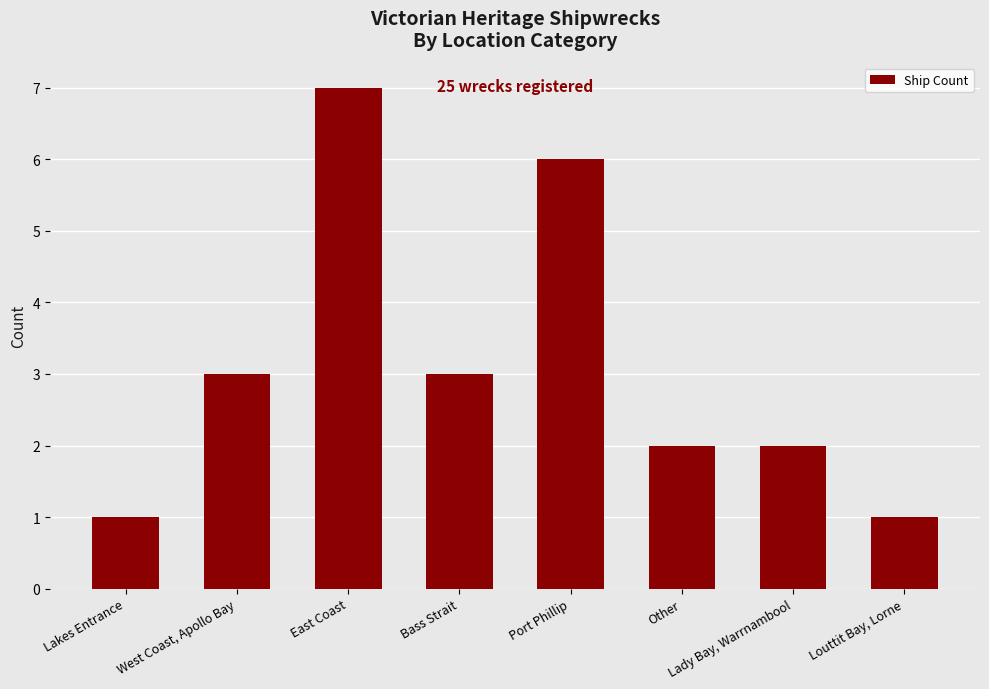

What is the ratio of the value at Port Phillip to the value at Lady Bay, Warrnambool?

3.0